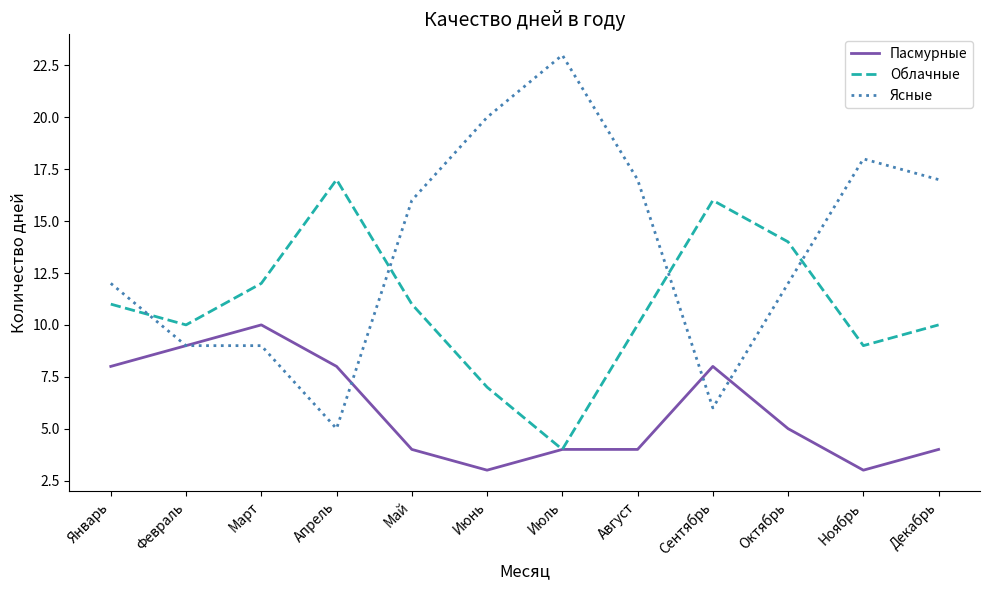

Is it true that Ясные equals 10 at Ноябрь?

False